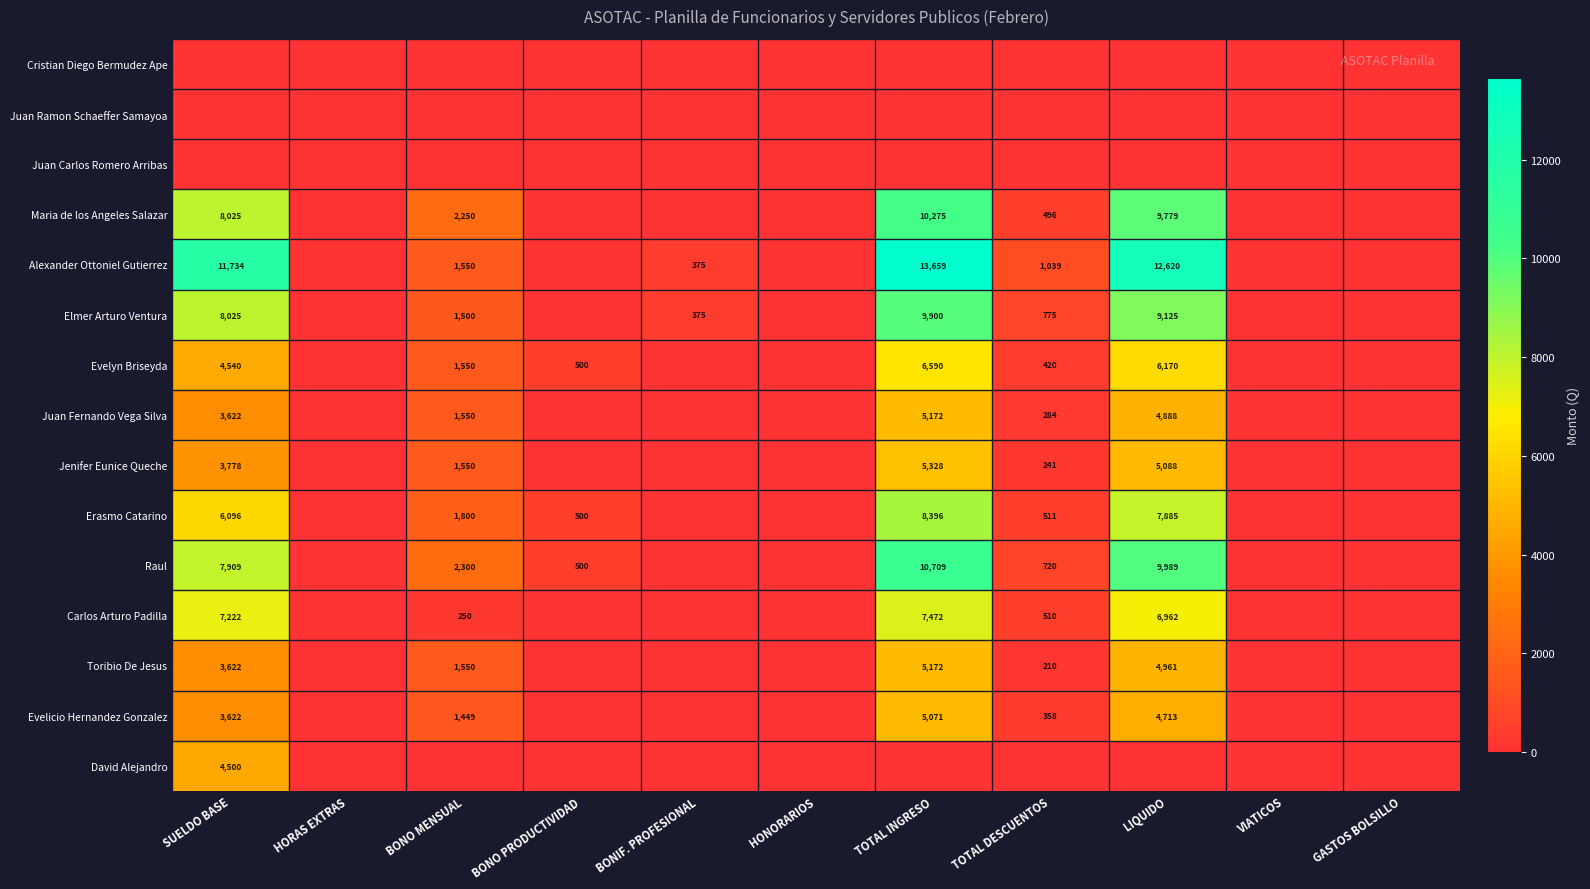

Is it true that Elmer Arturo Ventura equals 375 at BONIF. PROFESIONAL?

True